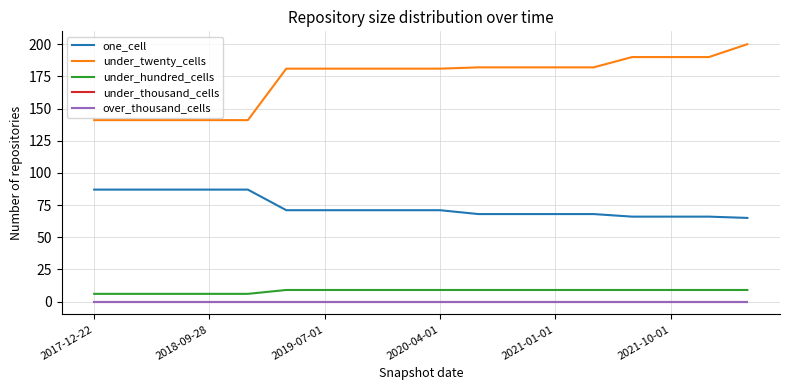

True or false: under_twenty_cells and one_cell cross at least once.

False